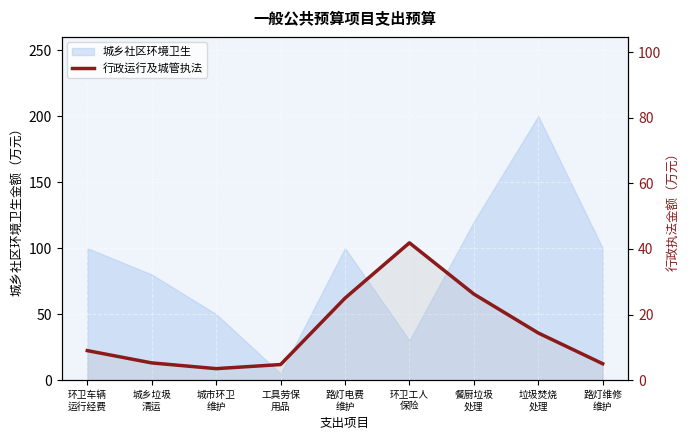

The value at 路灯电费
维护 is 25.0. True or false?

True